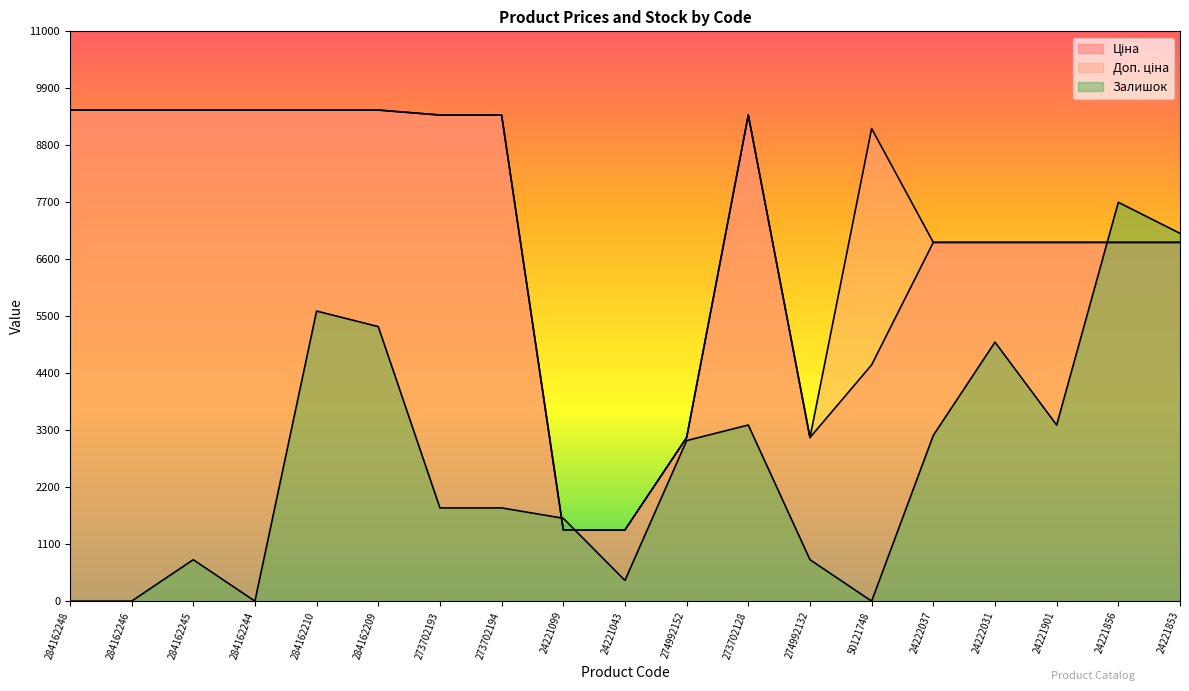

How many times do Ціна and Доп. ціна cross each other?

1